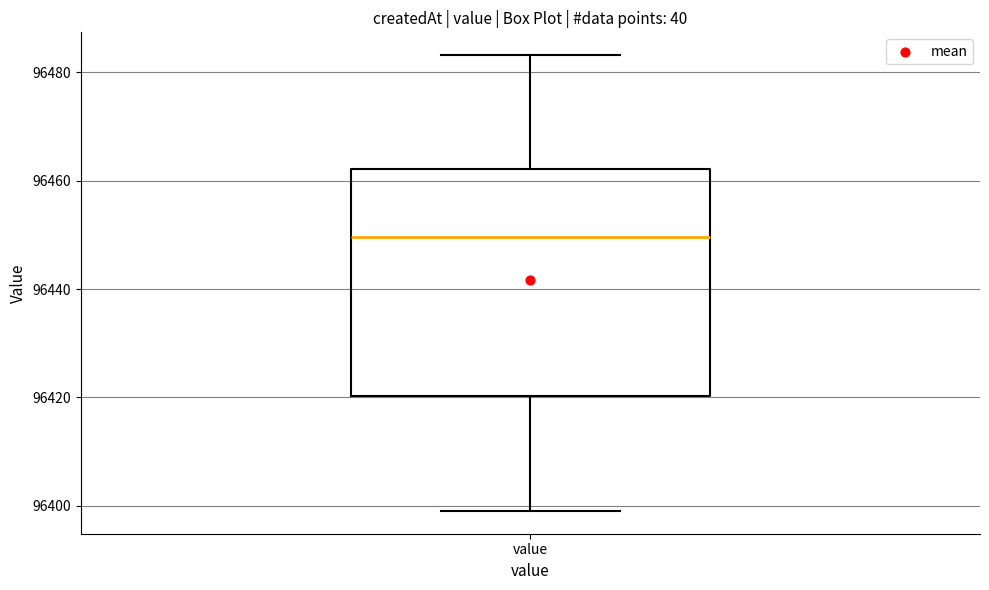

Transcribe this box plot: give where the median line is, the range the box spans, and where the two whiskers end, as read against the y-axis. The values are not printed on the chart, so give them approximately, as read against the axis.

median 96450, box 96420 to 96462, whiskers 96400 to 96484